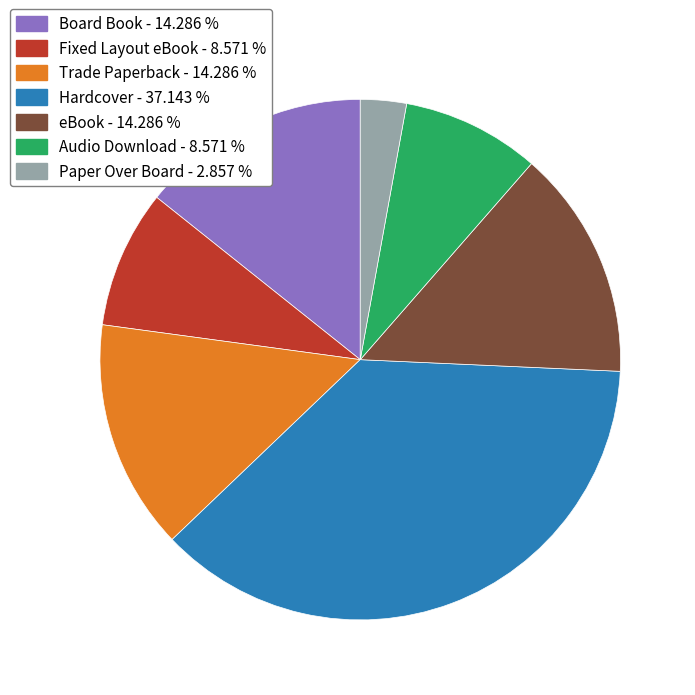

Which has a higher value, Trade Paperback - 14.286 % or Audio Download - 8.571 %?

Trade Paperback - 14.286 %